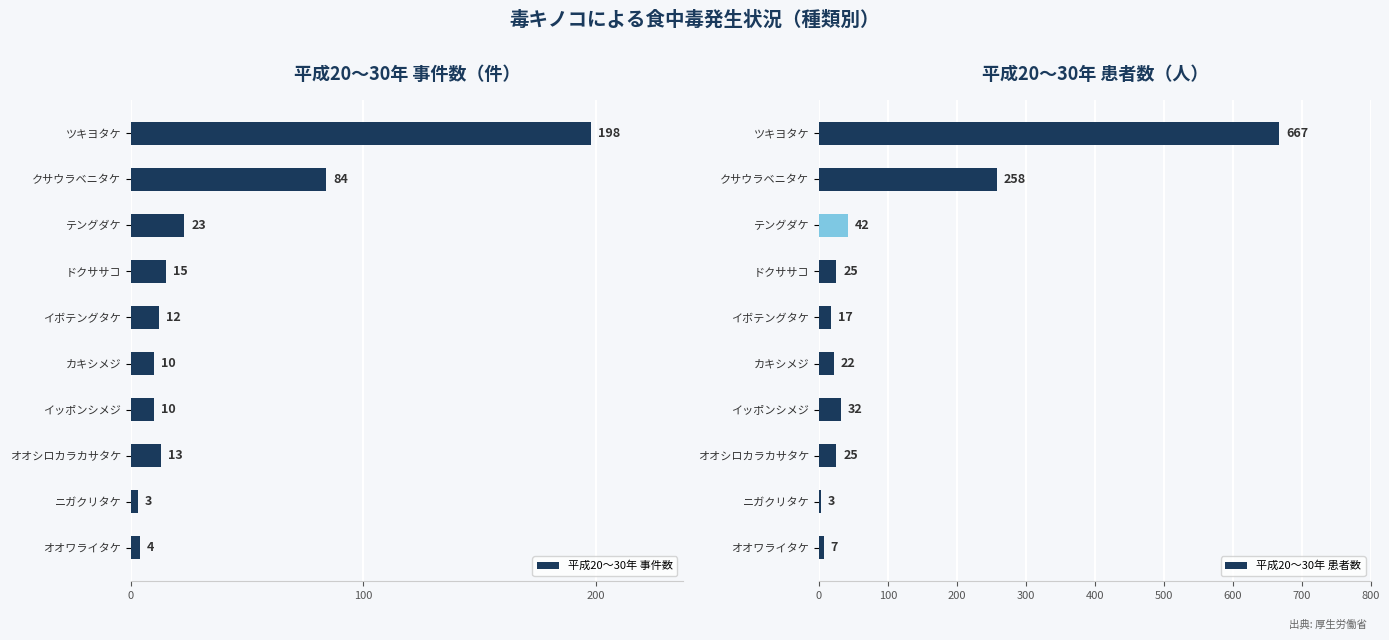

How many values in the 平成20～30年 患者数 series exceed 25?

4